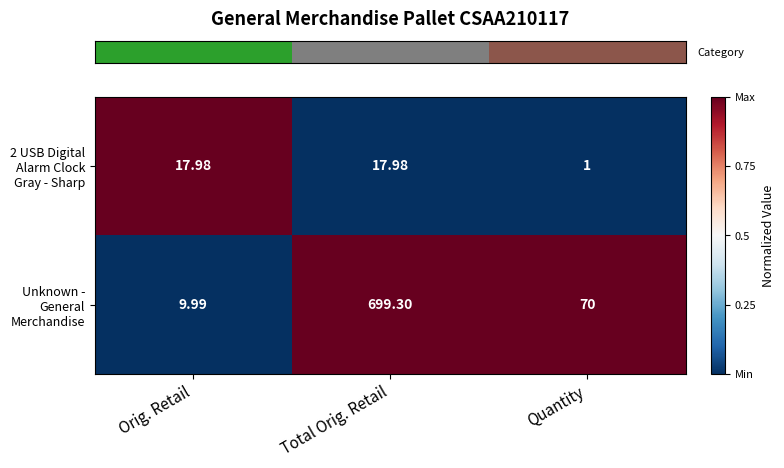

At which category does the chart reach its peak across all series?

Total Orig. Retail